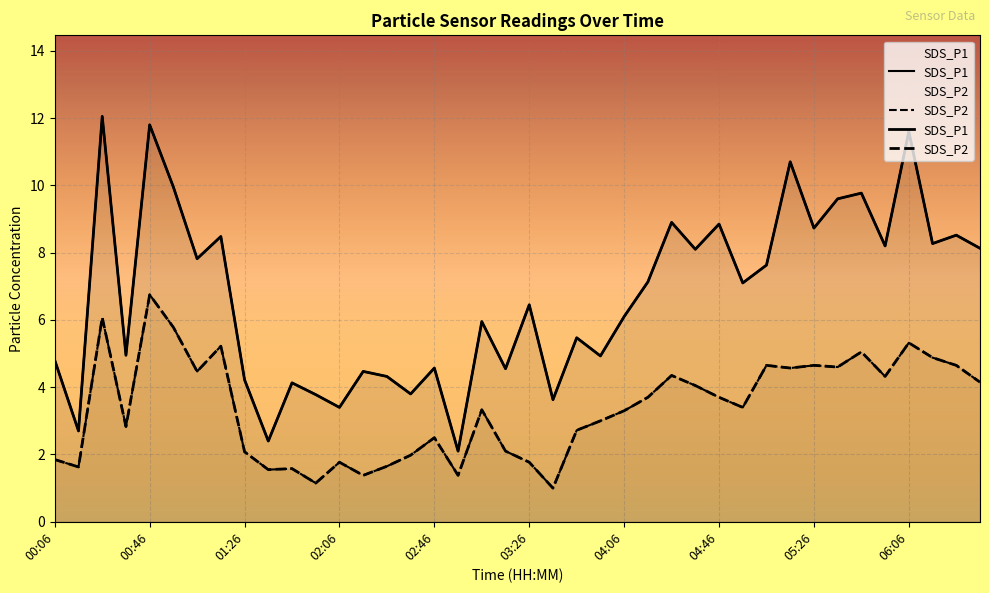

List the series in order of their overall mean, lowest first.

SDS_P2, SDS_P1